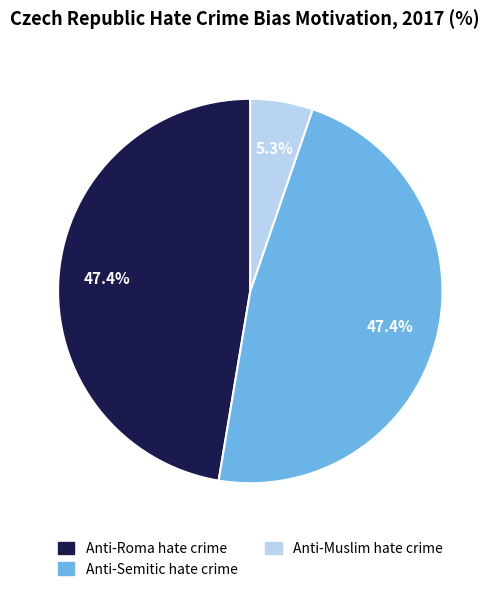

How many slices are in this pie chart?

3